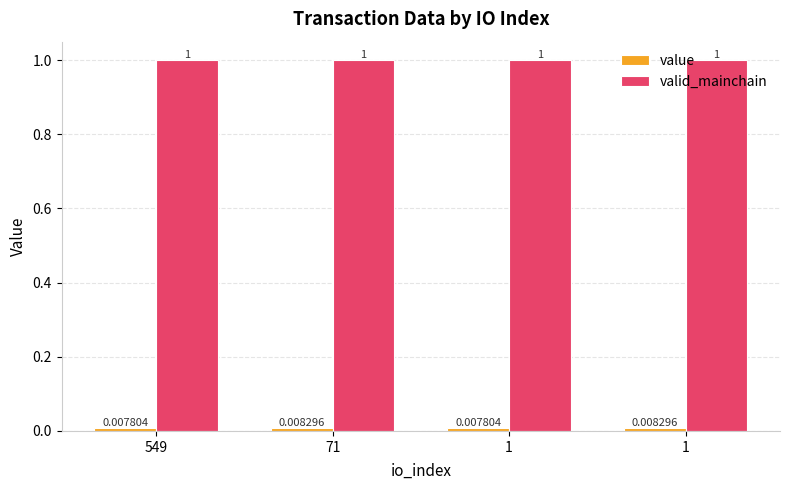

Does the chart contain stacked bars?

No